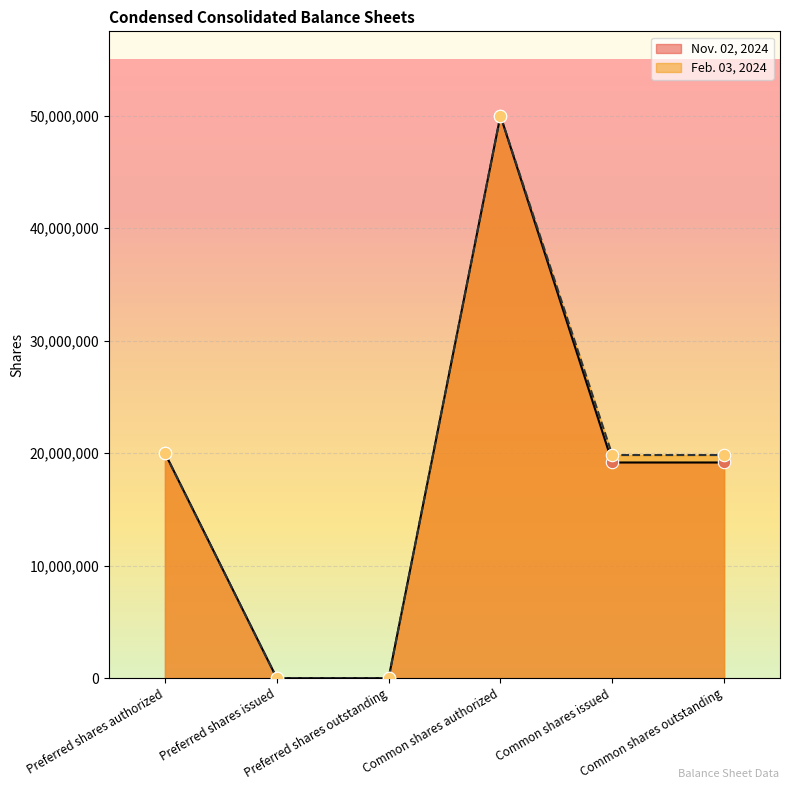

Which series contains the highest Y value?

Nov. 02, 2024